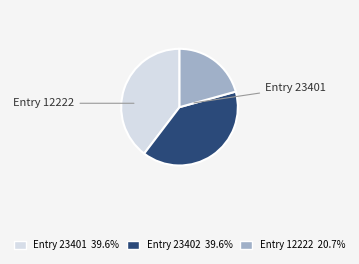

Is there a majority slice in this chart?

No